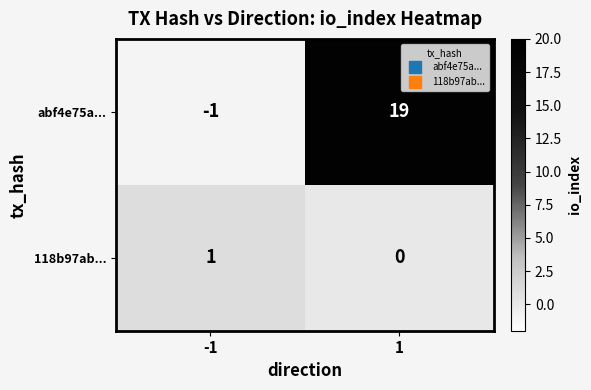

Reading right to left, list all the values displayed in this chart.

abf4e75a...: 19	-1
118b97ab...: 0	1